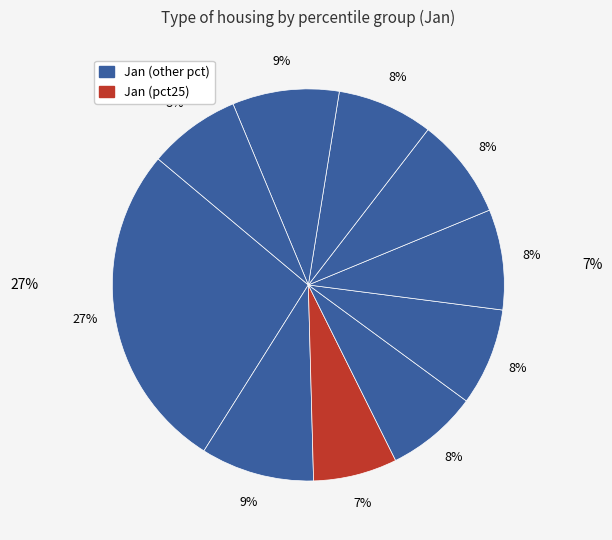

Combined, what portion of the pie is pct85 and pct75?

16.7%